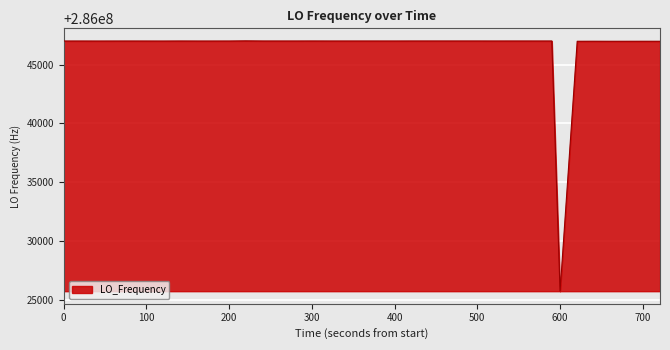

What is the difference between the maximum and minimum values?

21270.2